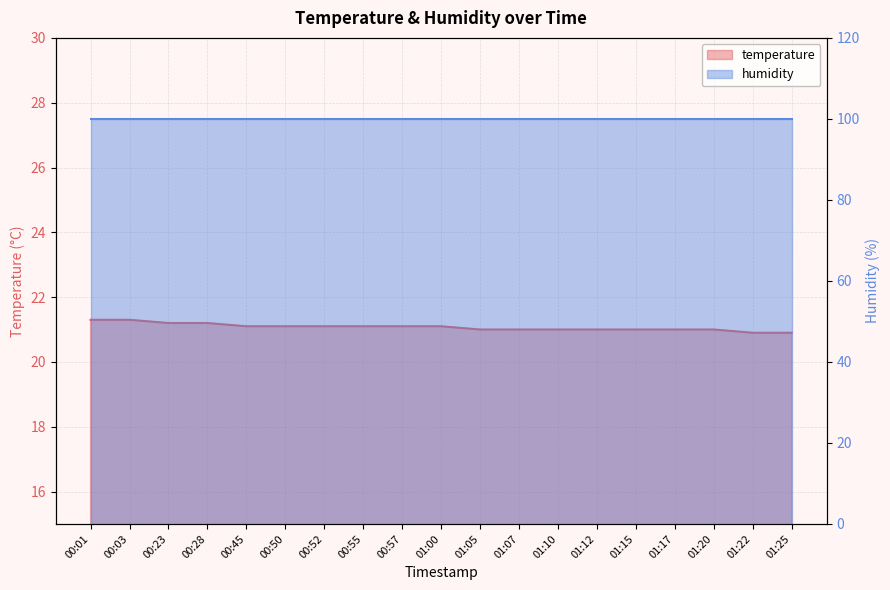

What is the label of the 7th point from the left?

00:52